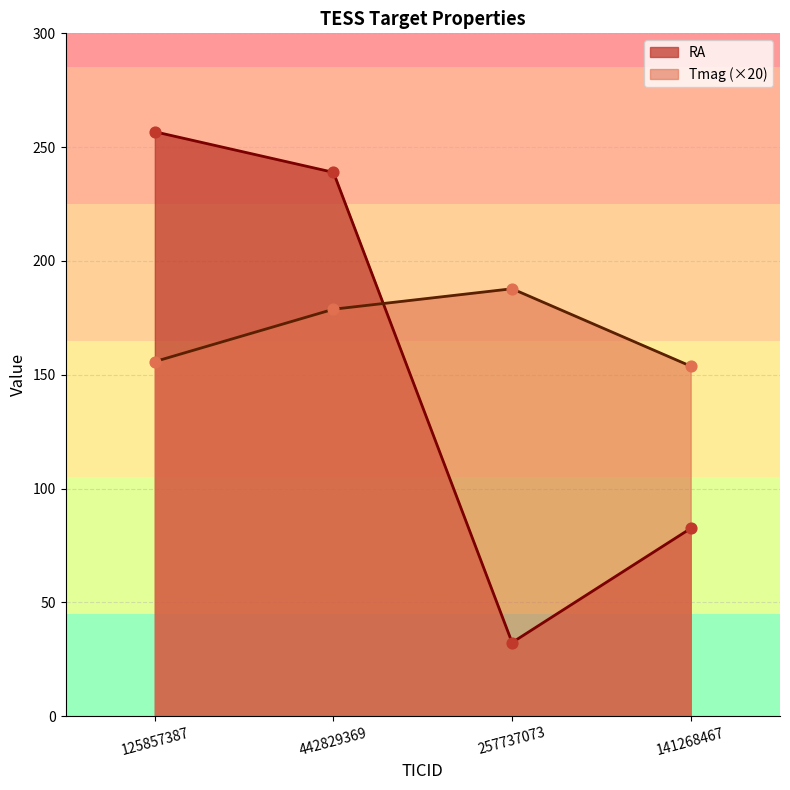

At how many categories does at least one series exceed 69?

4